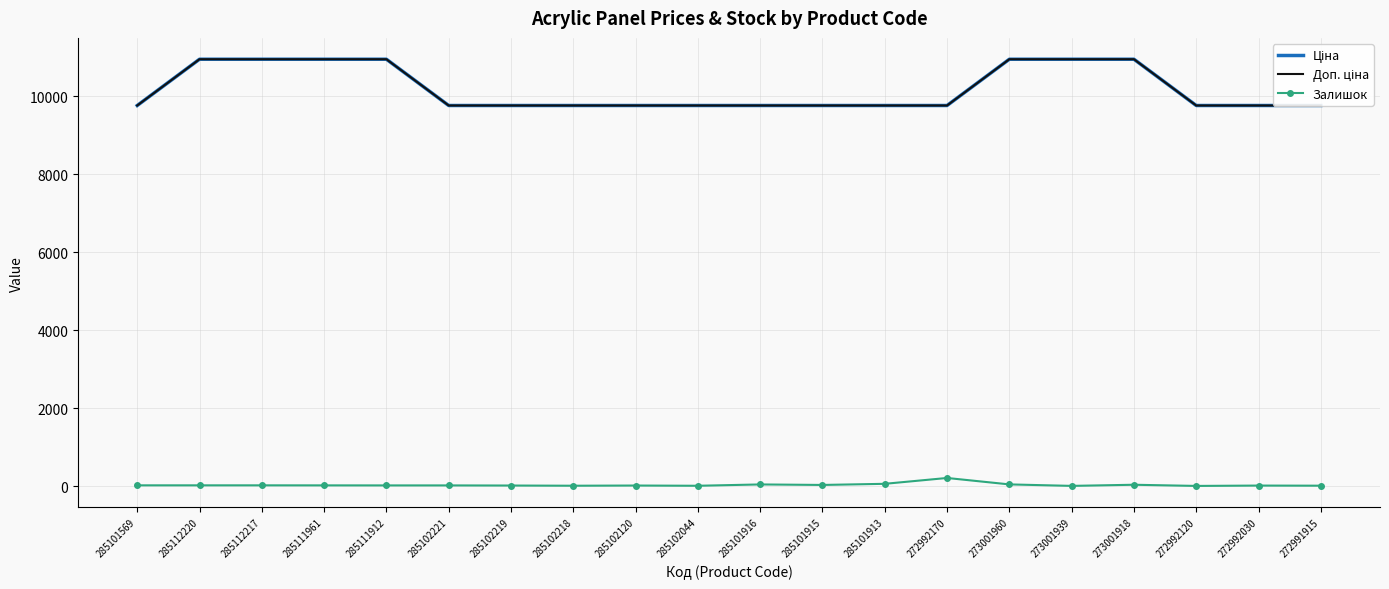

What is the average value of the Доп. ціна series?

10180.1